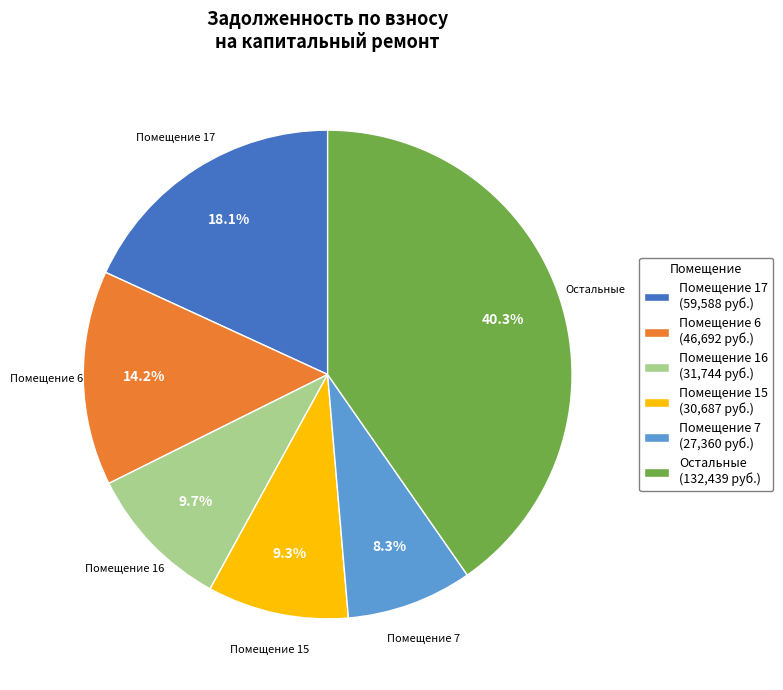

What is the ratio of the value at Помещение 6 to the value at Помещение 17?

0.8